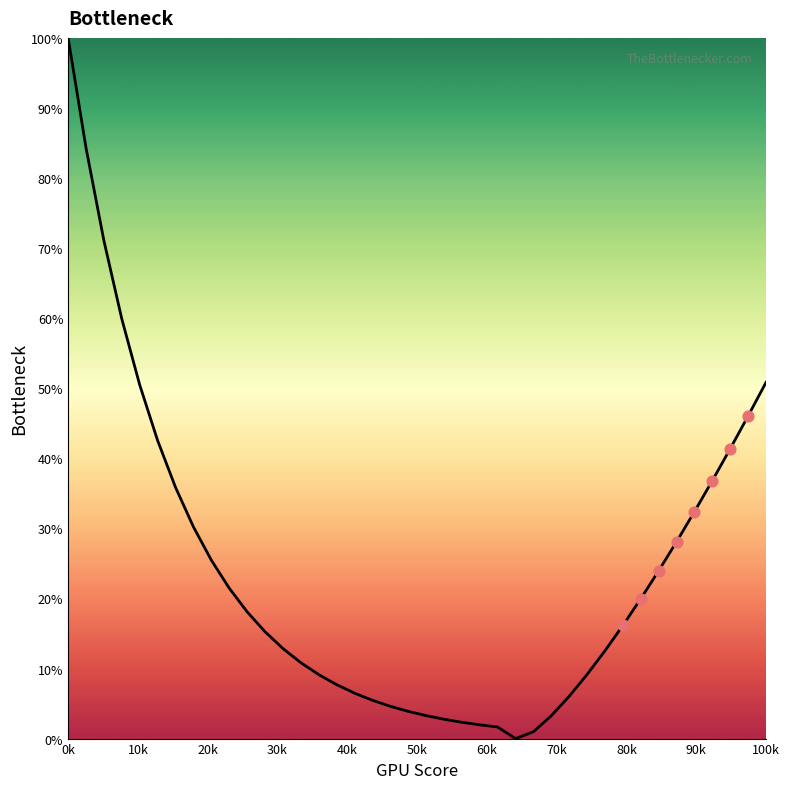

What is the greatest value displayed?

100.0